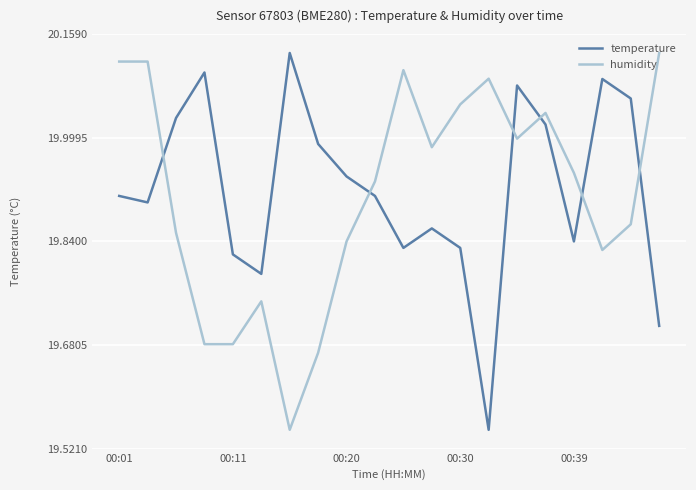

True or false: humidity and temperature intersect in this chart.

True